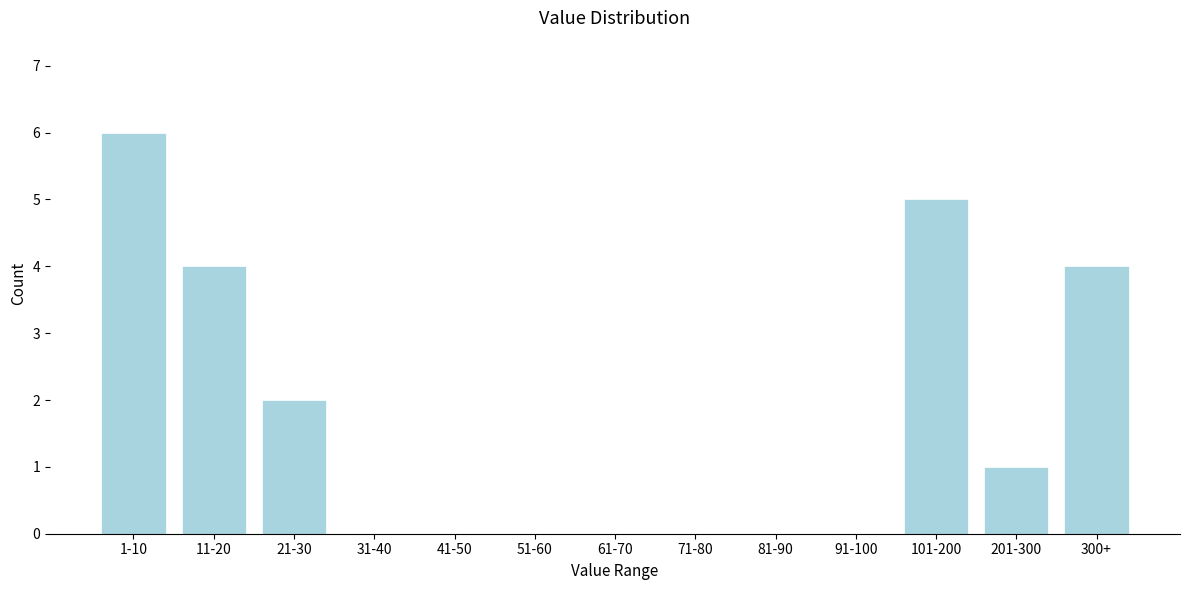

Reading right to left, extract all data points from this chart.

300+=4	201-300=1	101-200=5	91-100=0	81-90=0	71-80=0	61-70=0	51-60=0	41-50=0	31-40=0	21-30=2	11-20=4	1-10=6